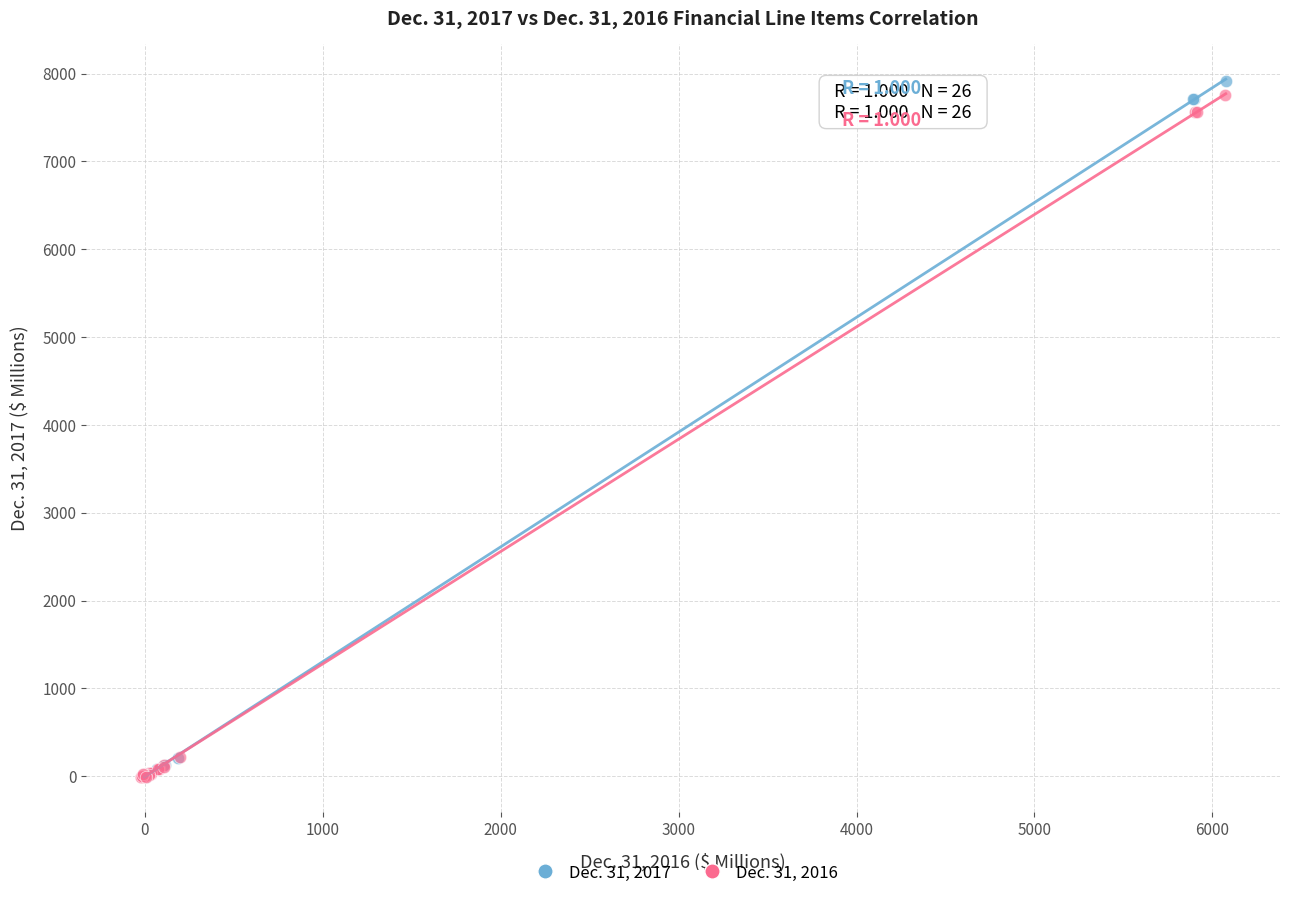

Which series has the largest Y range (max minus min)?

Dec. 31, 2017